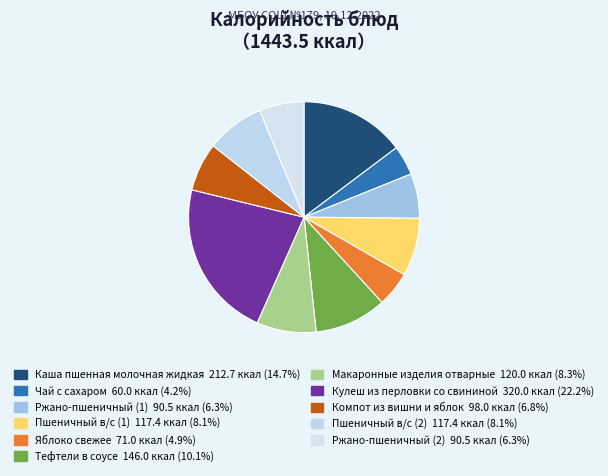

Rank the categories by value from lowest to highest.

Чай с сахаром, Яблоко свежее, Ржано-пшеничный (1), Ржано-пшеничный (2), Компот из вишни и яблок, Пшеничный в/с (1), Пшеничный в/с (2), Макаронные изделия отварные, Тефтели в соусе, Каша пшенная молочная жидкая, Кулеш из перловки со свининой